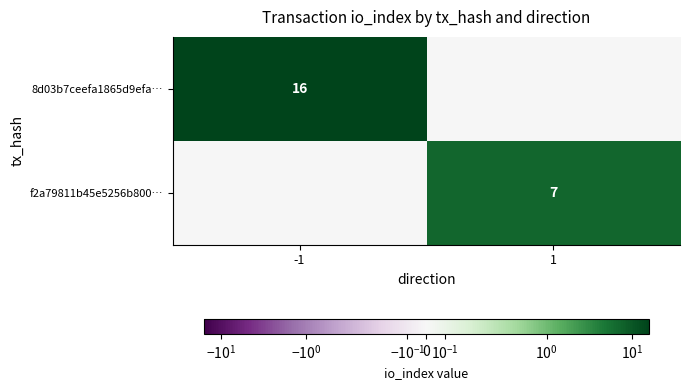

Is the value of 8d03b7ceefa1865d9efa… at -1 greater than the value of f2a79811b45e5256b800… at 1?

Yes